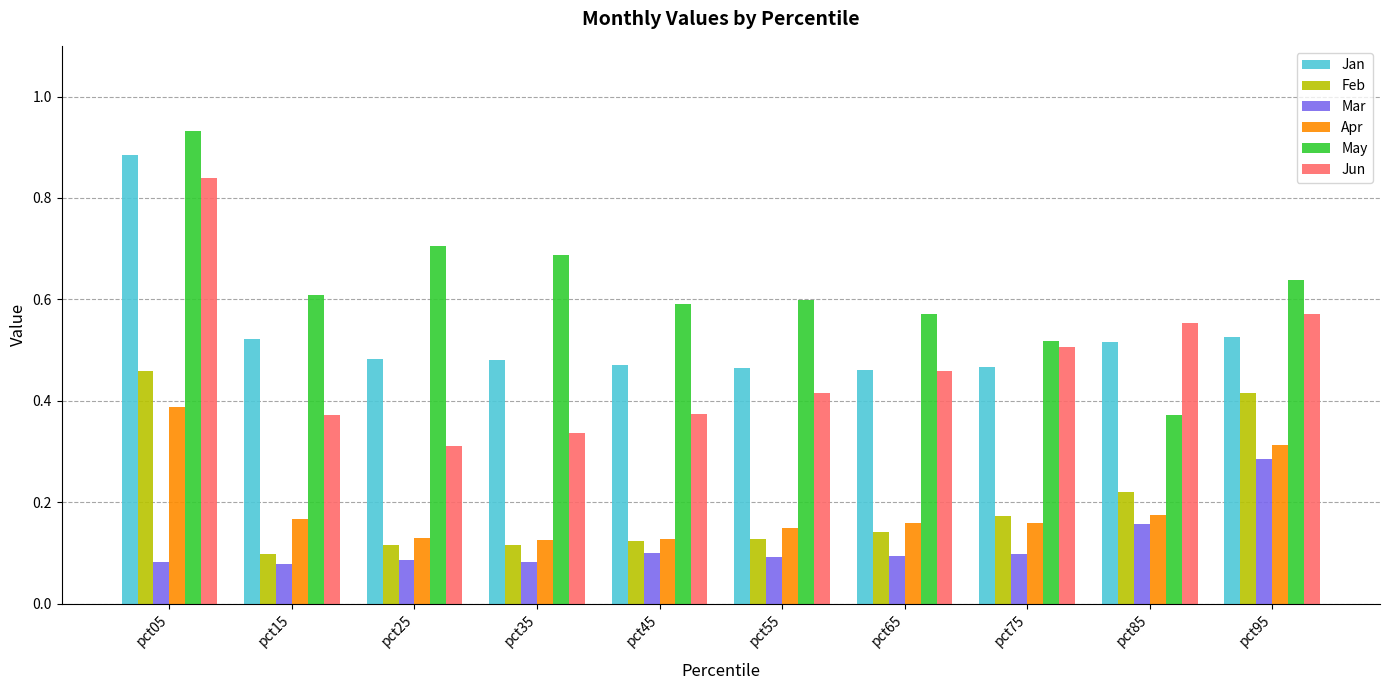

What is the total value across all series at pct55?

1.8